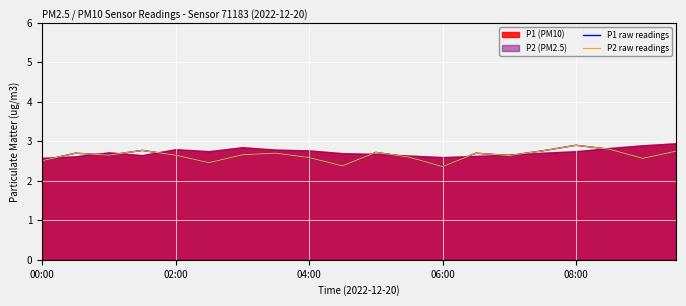

Count the number of categories in the chart.

20